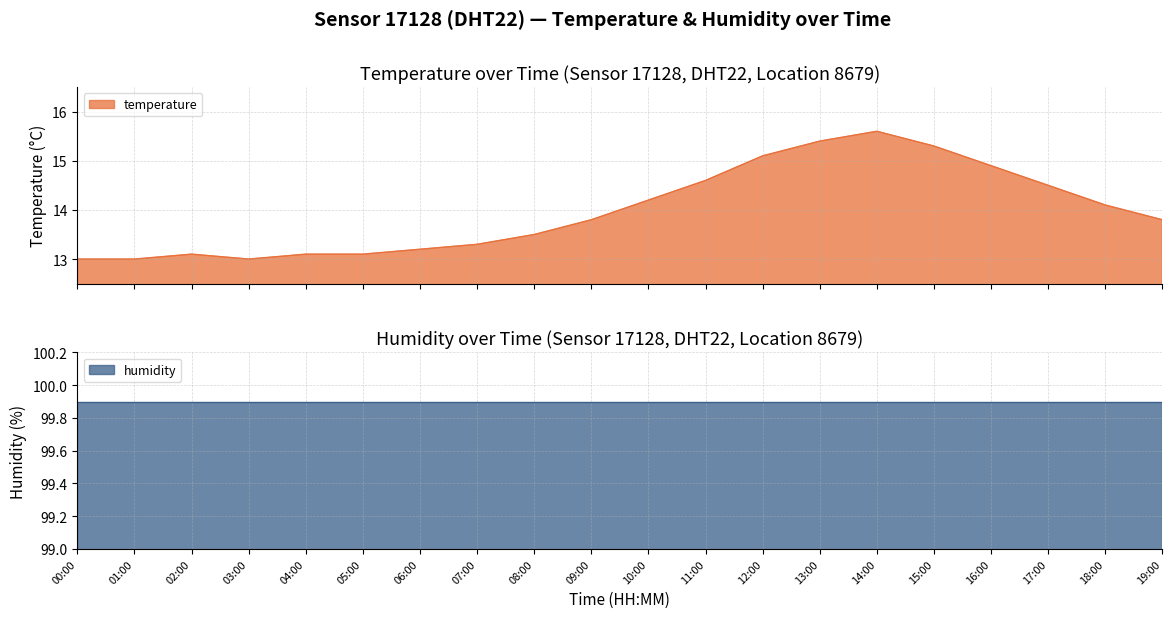

How many interior local valleys (lower than both neighbors) does the data have?

1